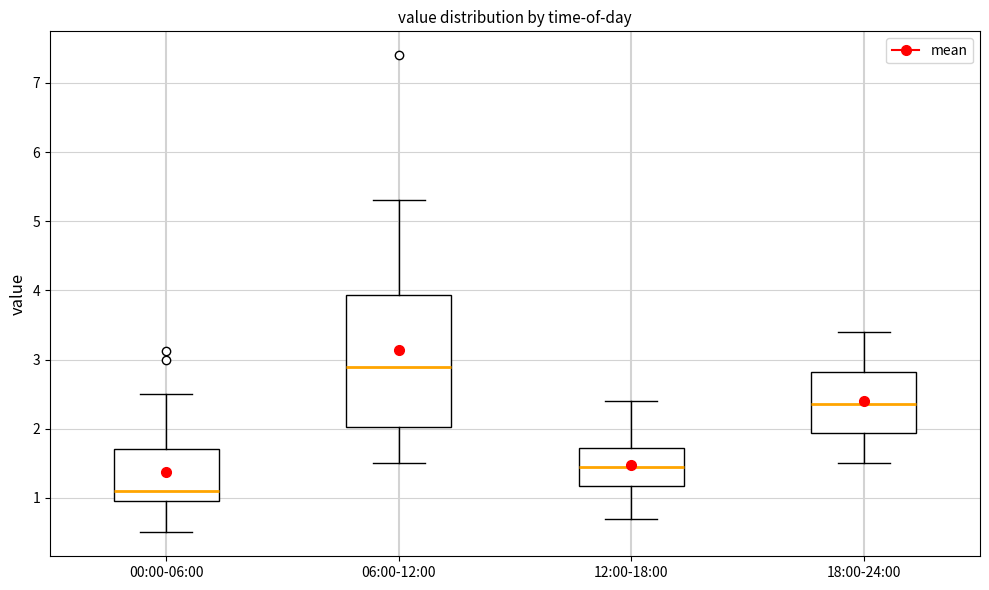

Where is the upper edge of the box for 06:00-12:00 on the y-axis? The values are not printed on the chart, so give them approximately, as read against the axis.

3.9